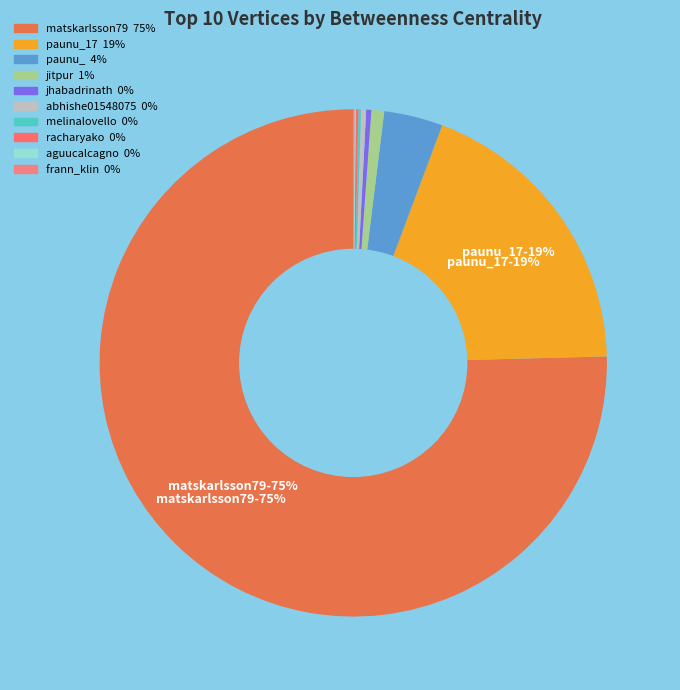

Rank the categories by value from lowest to highest.

aguucalcagno, frann_klin, melinalovello, racharyako, jhabadrinath, abhishe01548075, jitpur, paunu_, paunu_17, matskarlsson79